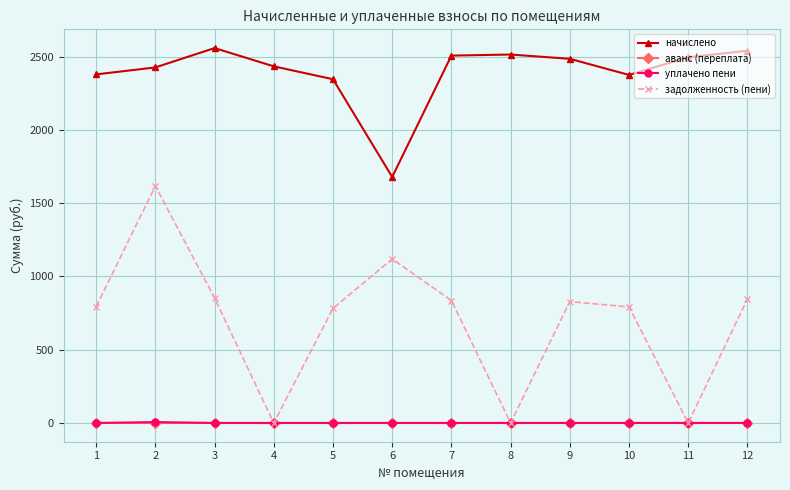

How many lines are shown in the chart?

4